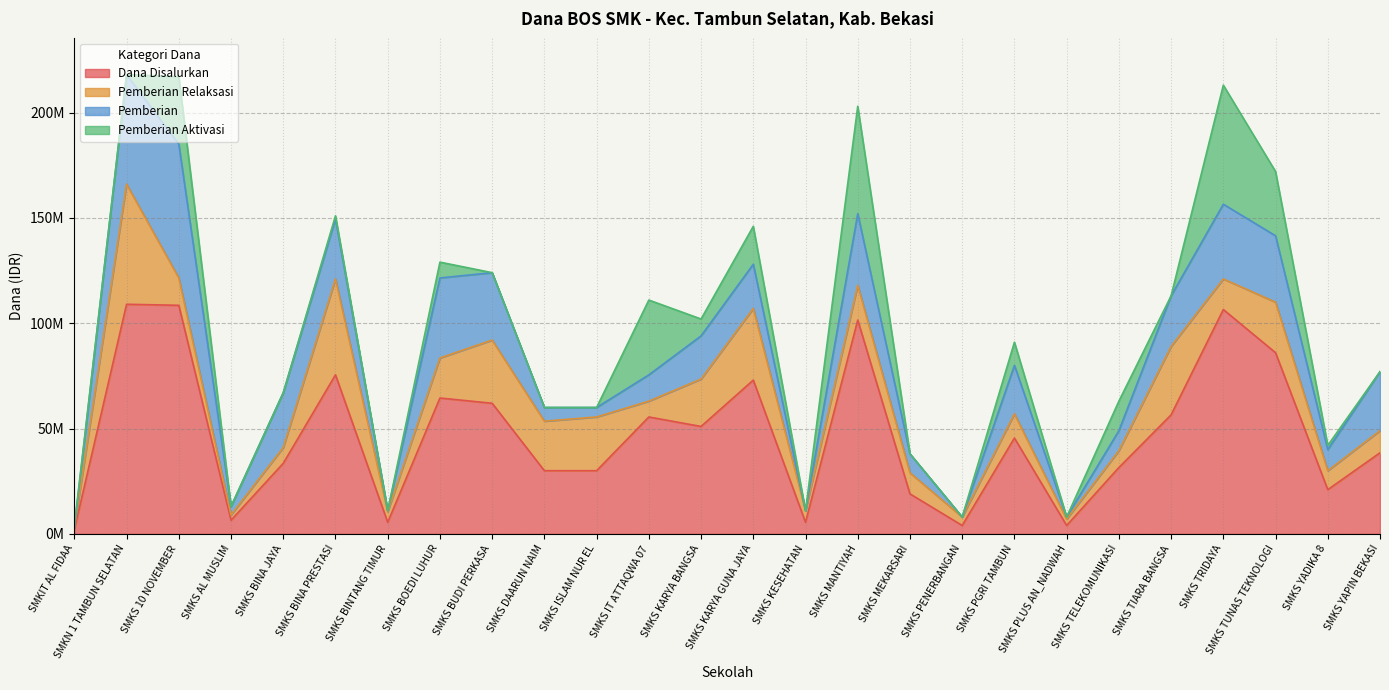

Does the chart have visible grid lines?

Yes